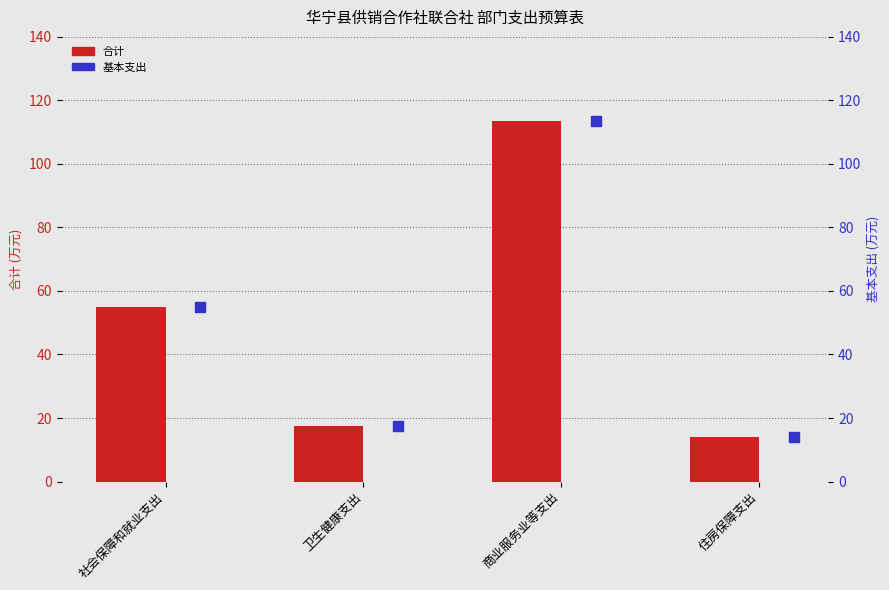

Which series has the largest total across all categories?

合计